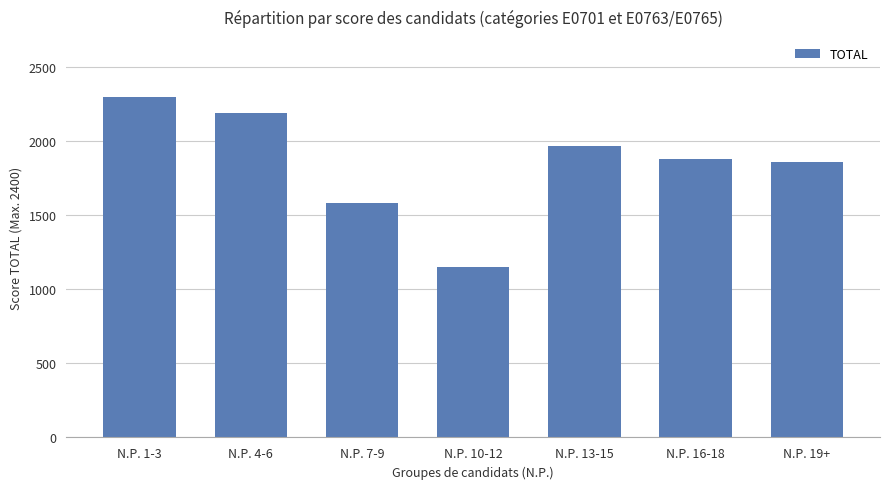

Read the value at N.P. 4-6.

2190.0